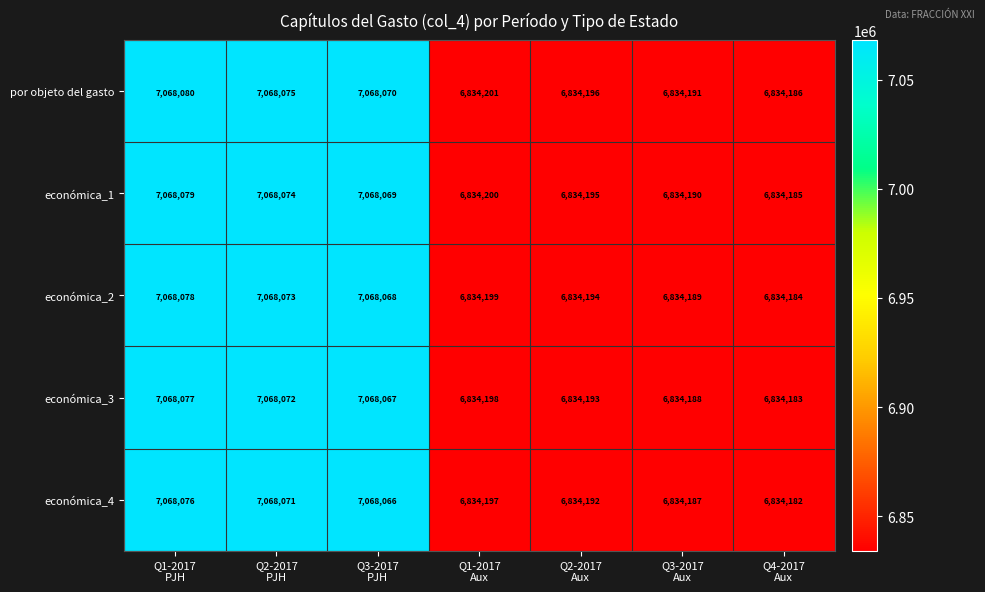

Rank the series by their maximum value, from lowest to highest.

económica_4, económica_3, económica_2, económica_1, por objeto del gasto